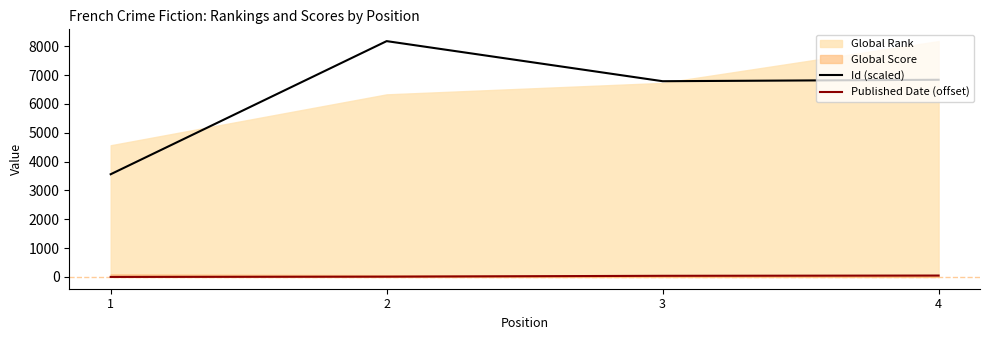

What is the highest value of the Id (scaled) series?

8177.0